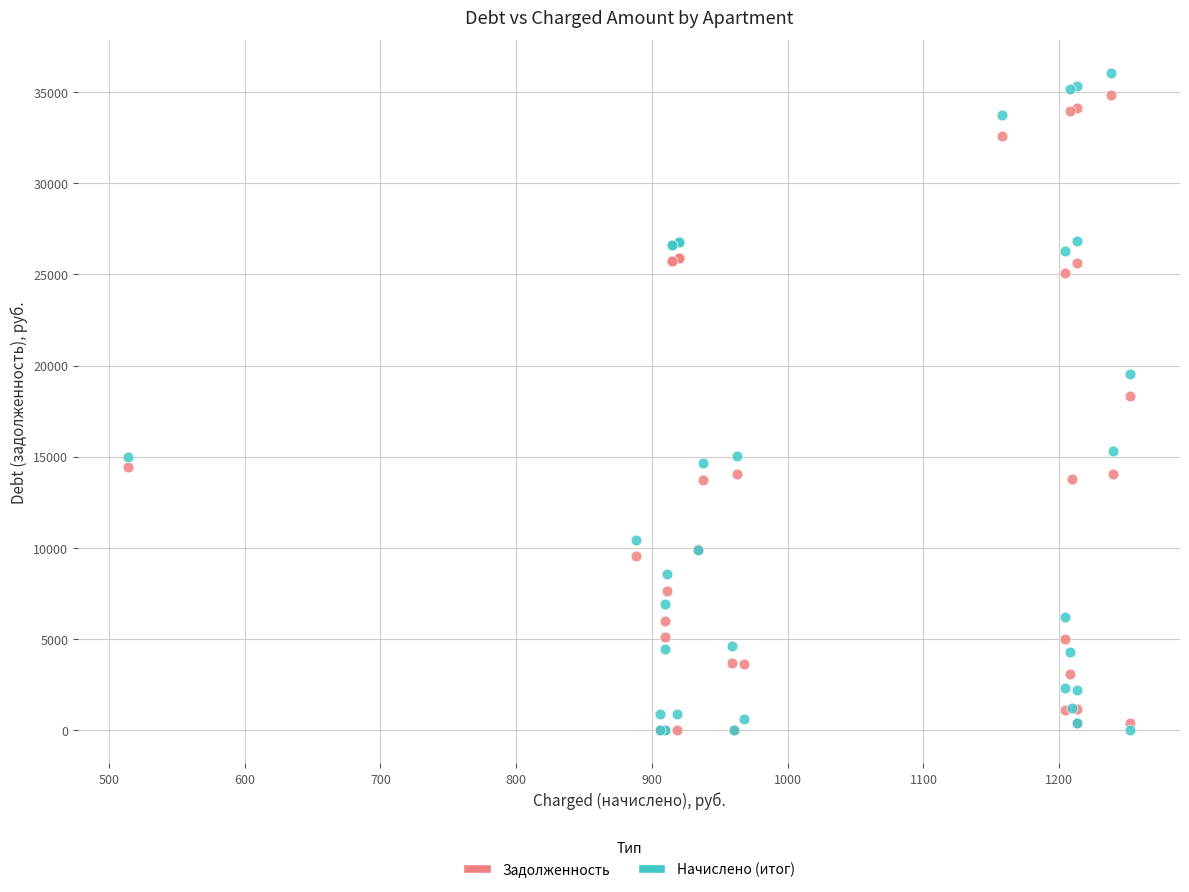

What are all the series names shown in the legend?

Задолженность, Начислено (итог)